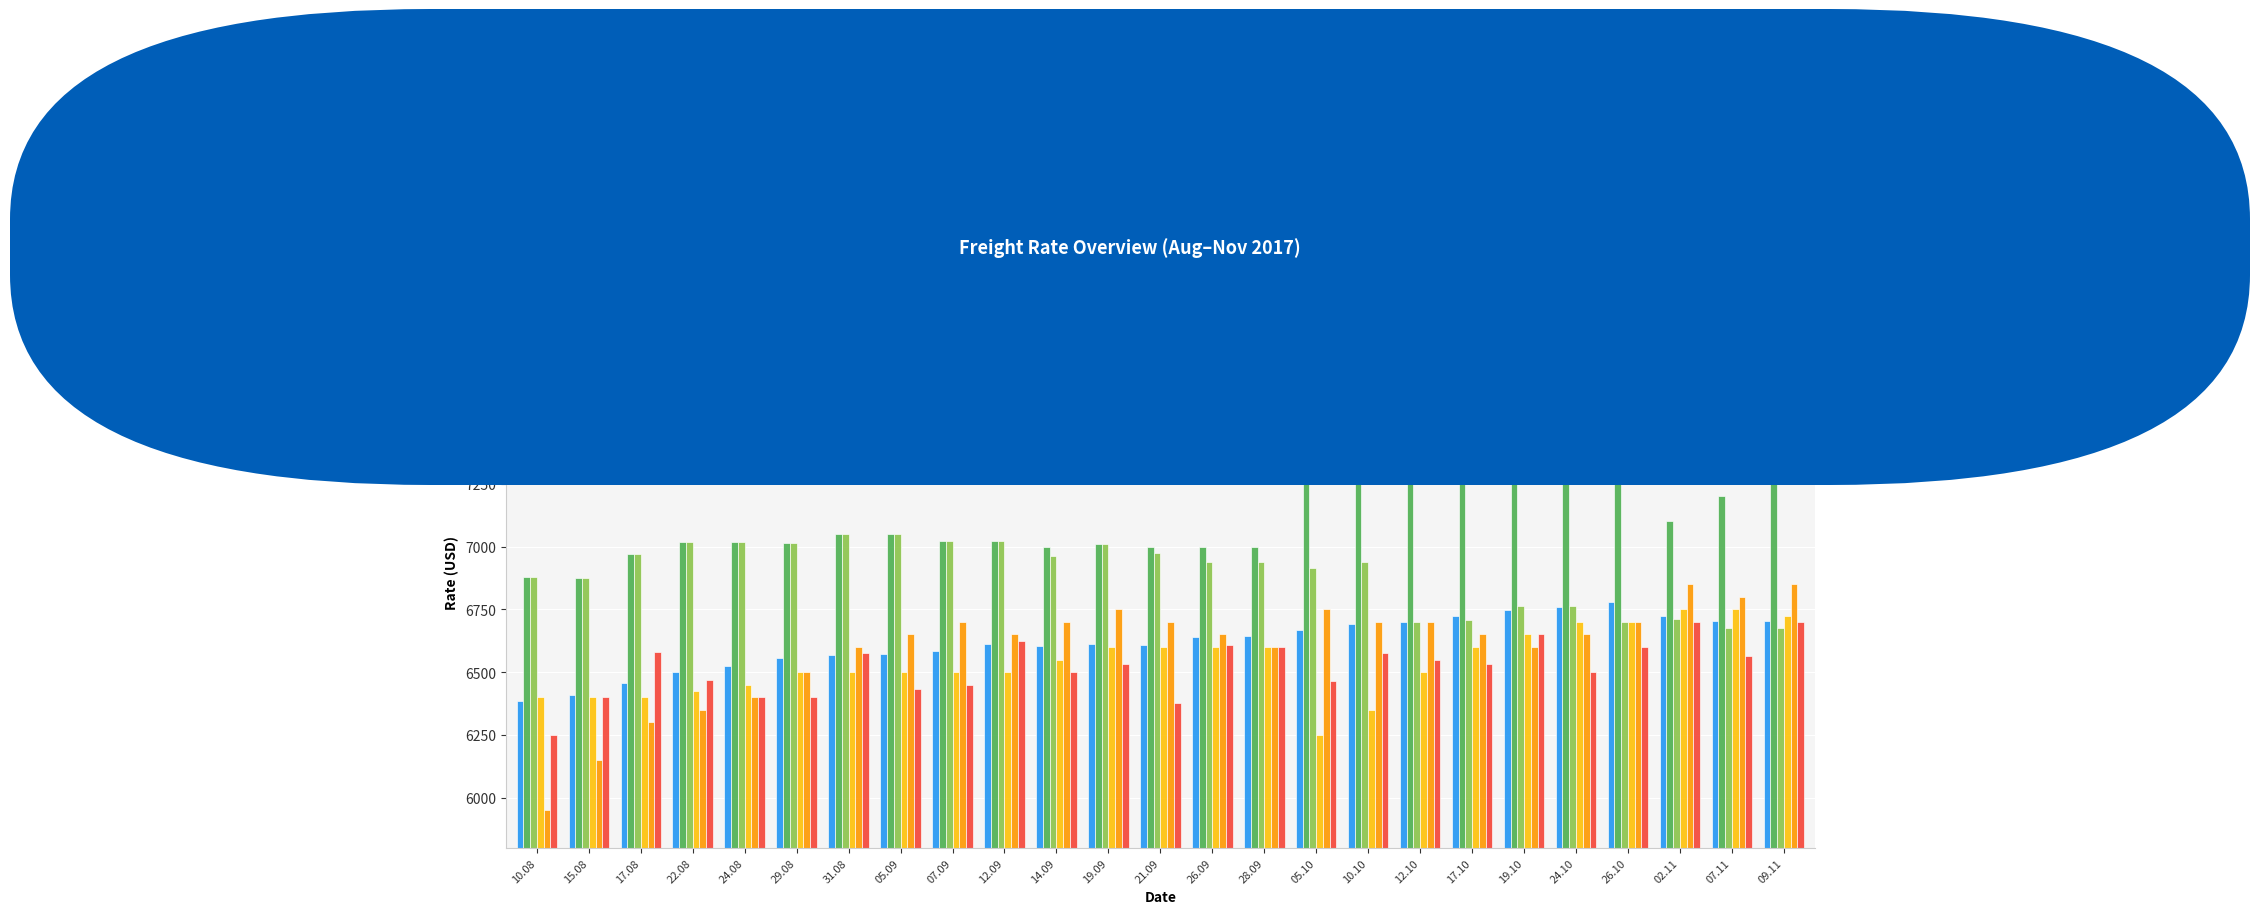

Is it true that Max equals 2533 at 17.10?

False